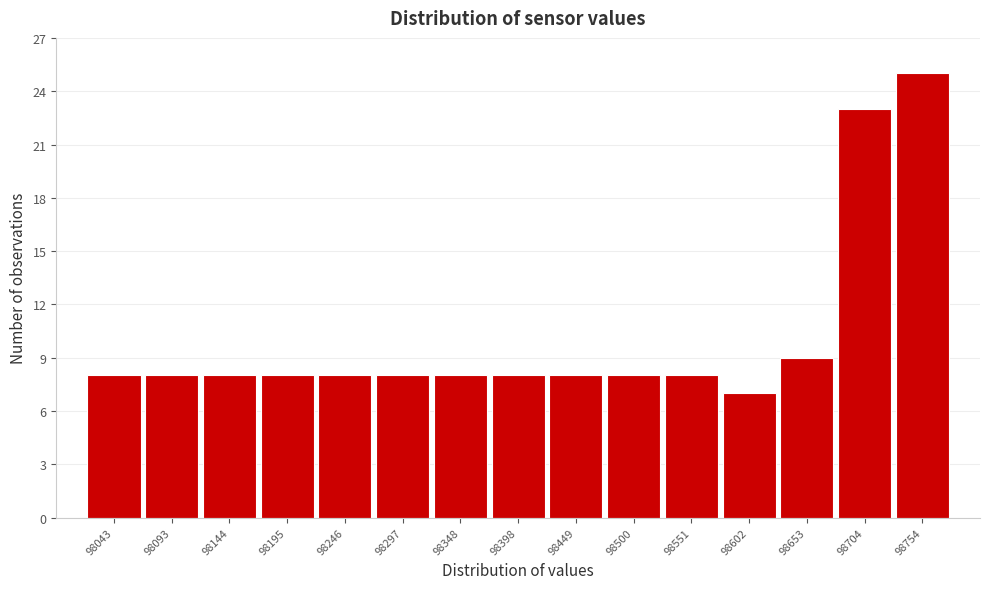

Reading left to right, list all the values displayed in this chart.

98043=8	98093=8	98144=8	98195=8	98246=8	98297=8	98348=8	98398=8	98449=8	98500=8	98551=8	98602=7	98653=9	98704=23	98754=25